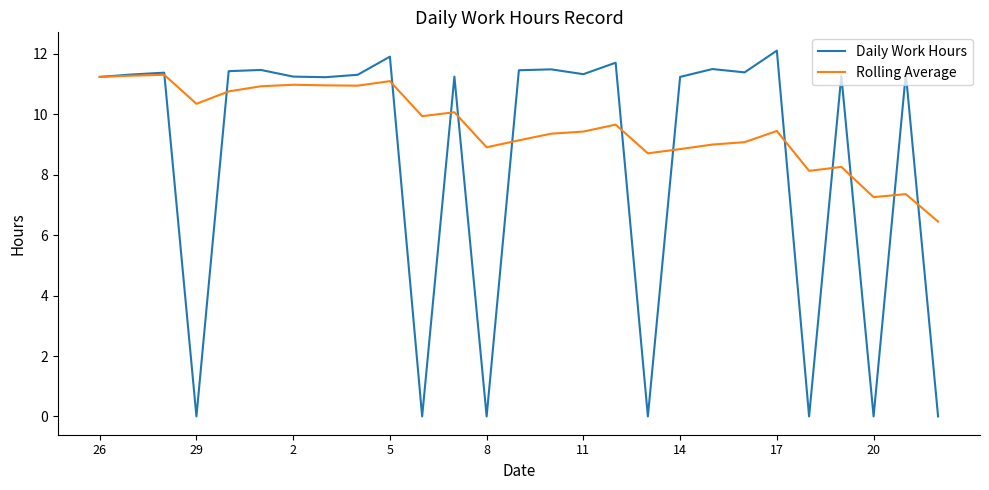

Which series has the largest total across all categories?

Rolling Average